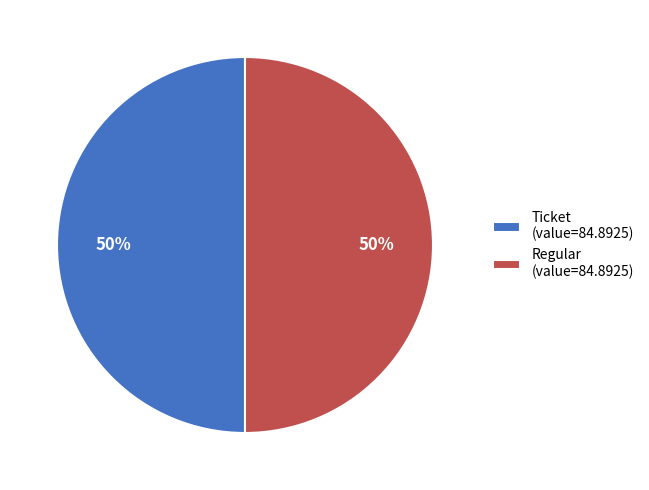

Is it true that Regular (value=84.8925) is 63% of the pie?

False